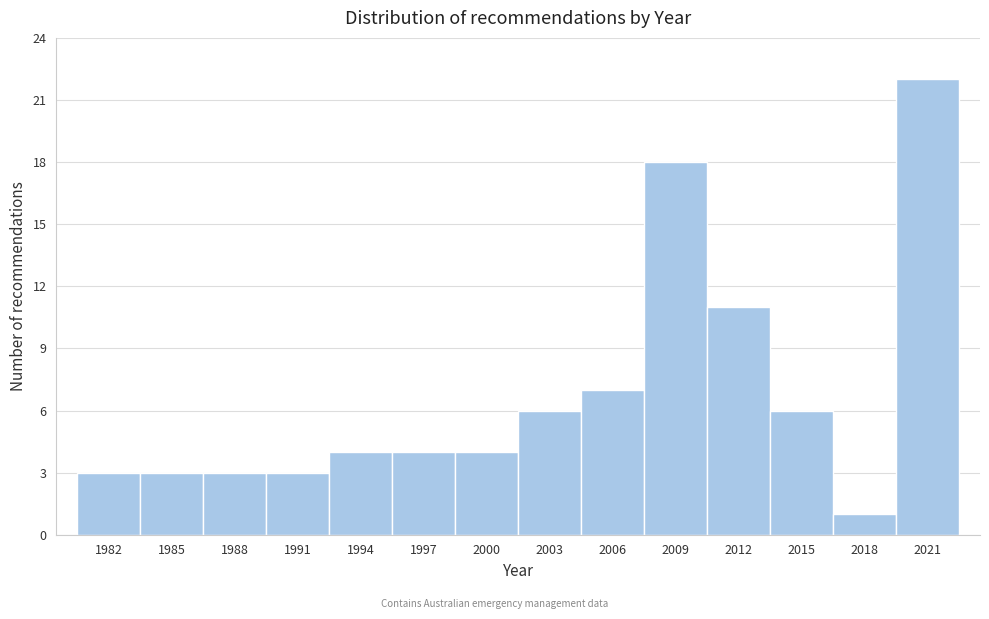

Reading right to left, what are all the values shown in this chart?

2021=22	2018=1	2015=6	2012=11	2009=18	2006=7	2003=6	2000=4	1997=4	1994=4	1991=3	1988=3	1985=3	1982=3